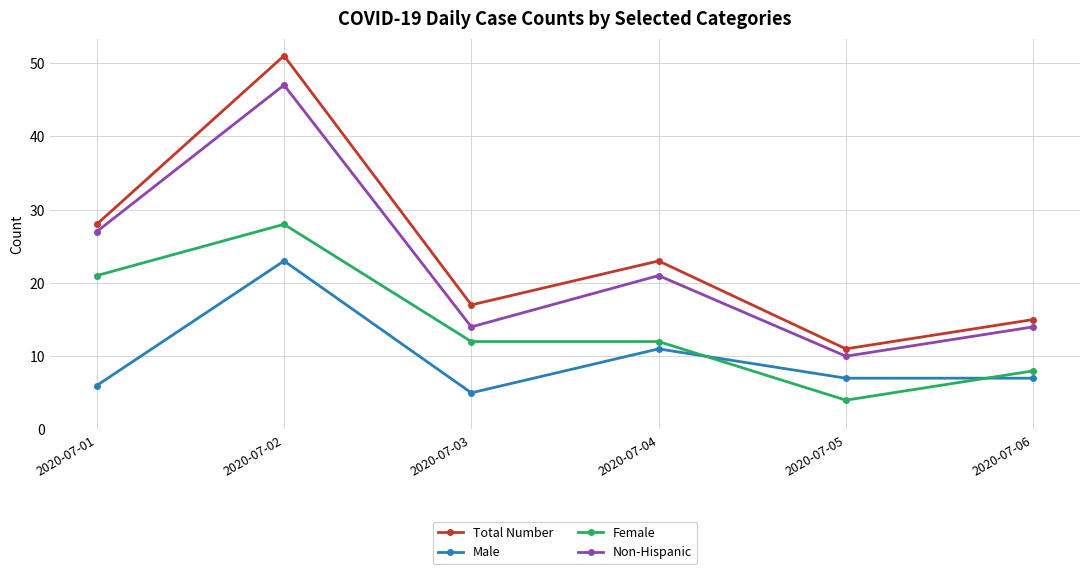

Reading left to right, what are all the values shown in this chart?

Total Number: 28	51	17	23	11	15
Male: 6	23	5	11	7	7
Female: 21	28	12	12	4	8
Non-Hispanic: 27	47	14	21	10	14